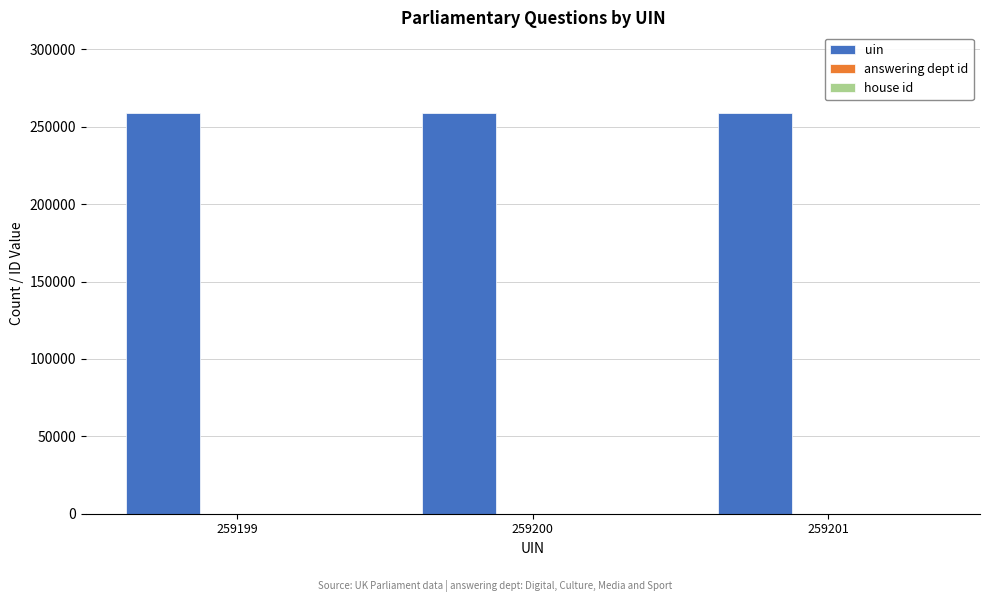

Which series has the largest total across all categories?

uin